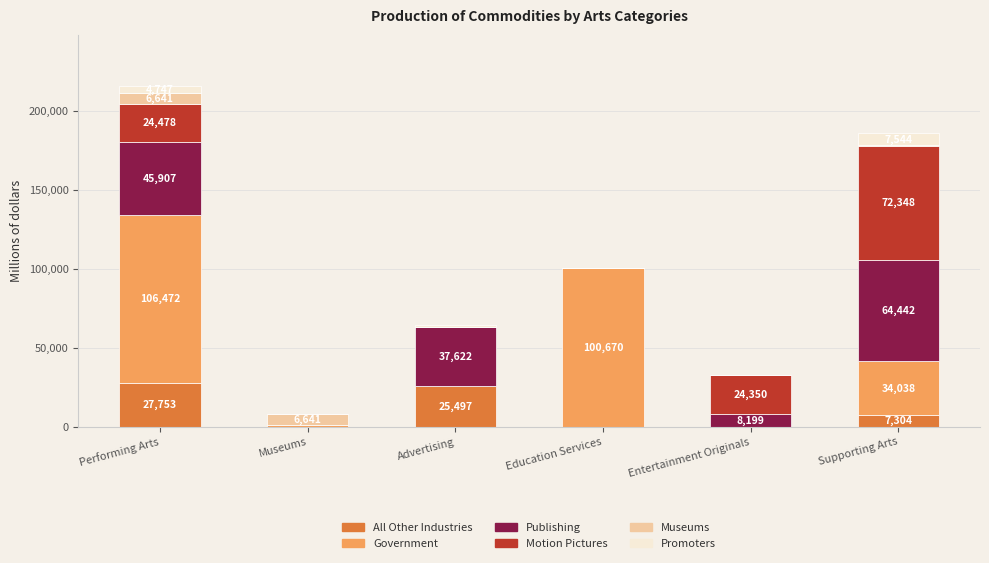

At which category is the sum across all series the highest?

Performing Arts